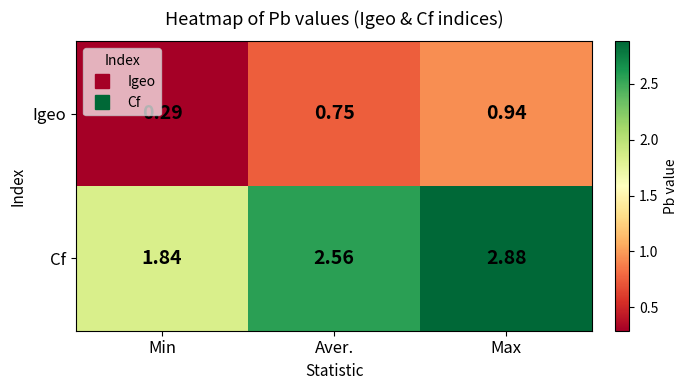

Rank the series by their maximum value, from highest to lowest.

Cf, Igeo